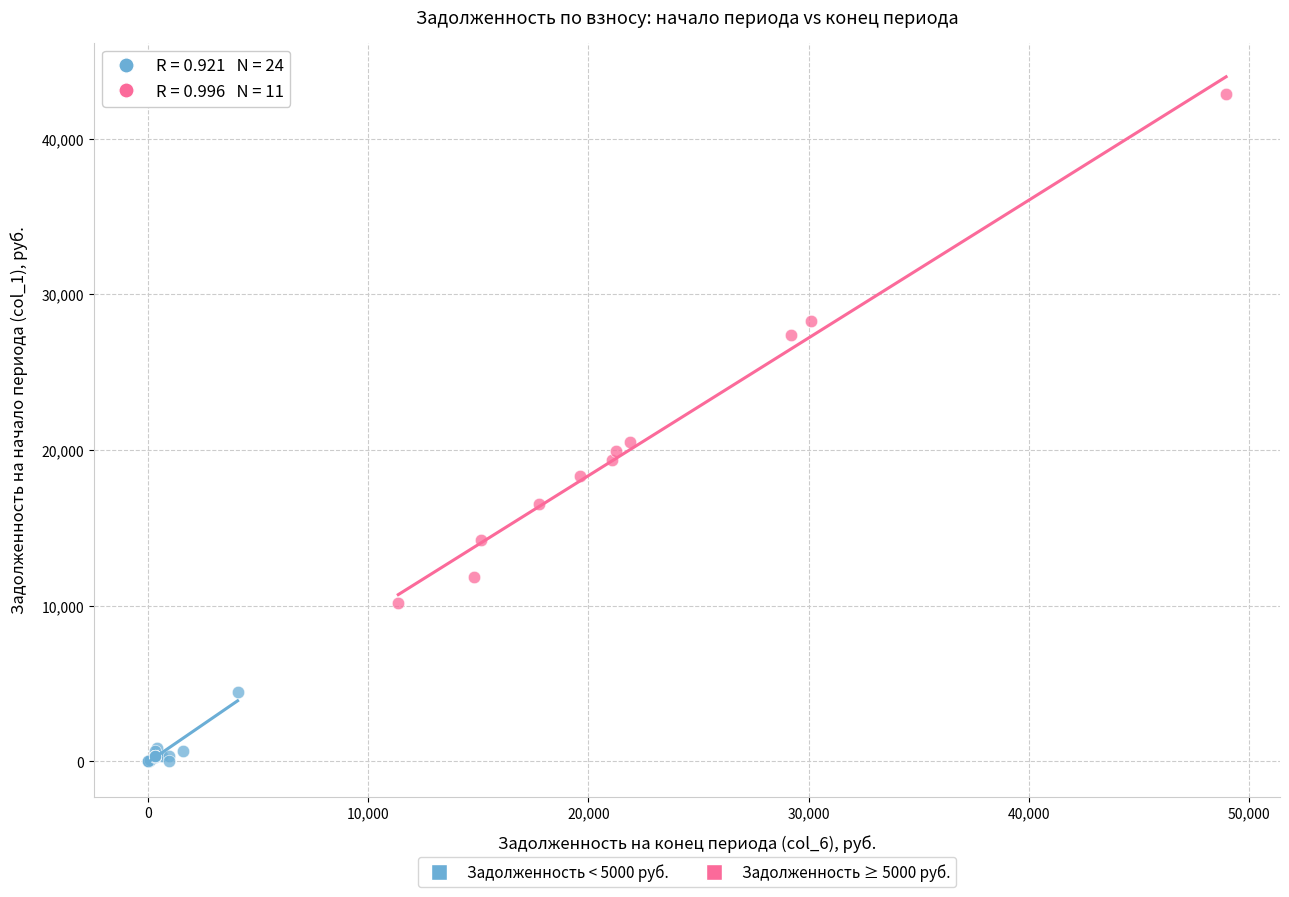

Which series has the widest spread of Y values?

Задолженность ≥ 5000 руб.